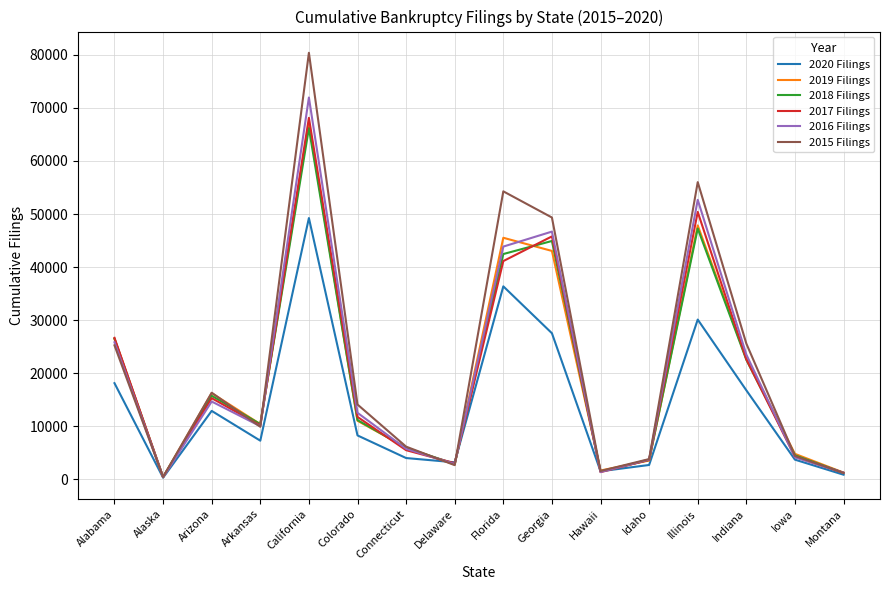

Where is the first local minimum for 2015 Filings?

Alaska